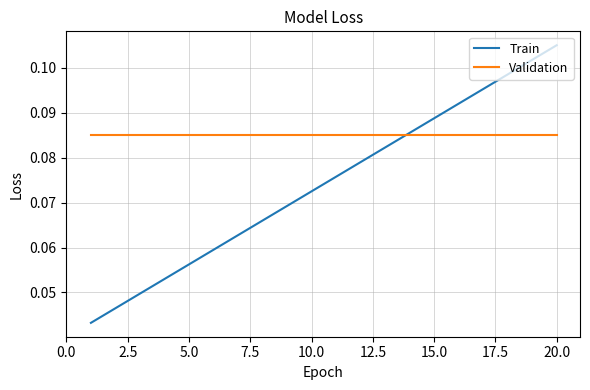

Which series has the widest spread of values?

Train